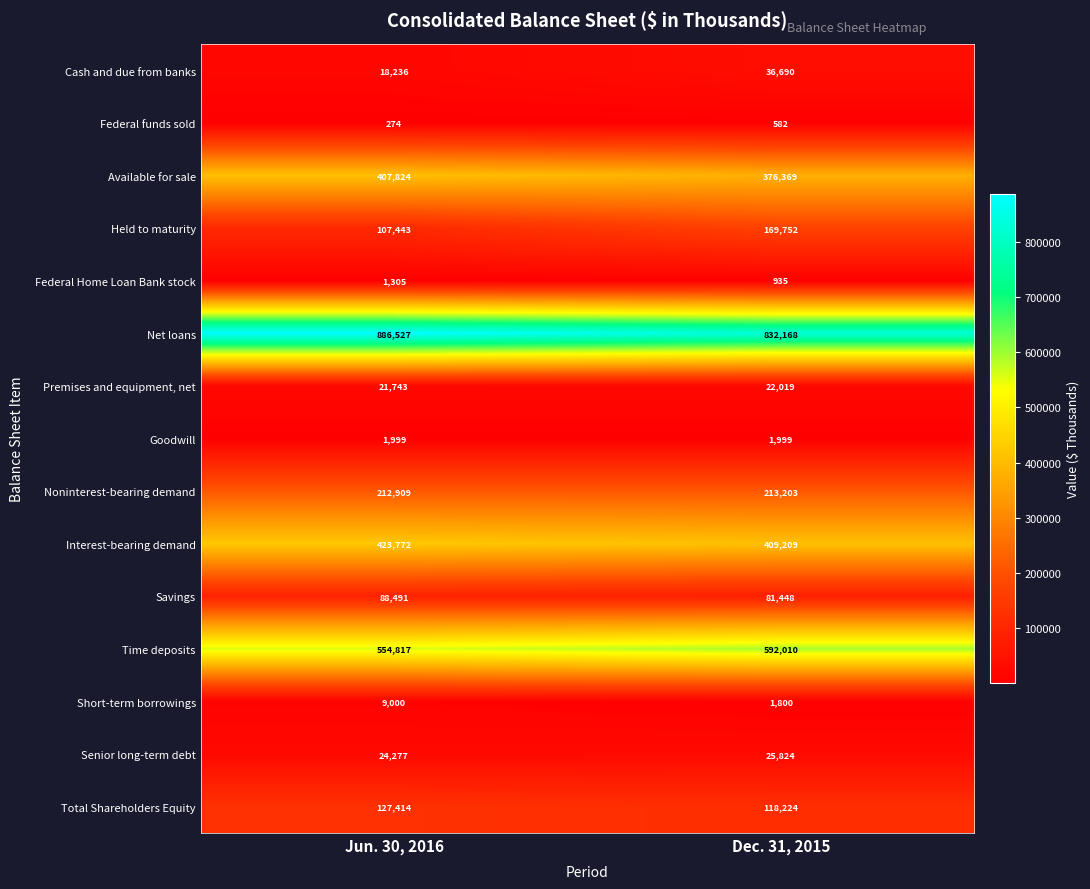

At how many categories does at least one series exceed 442789?

2